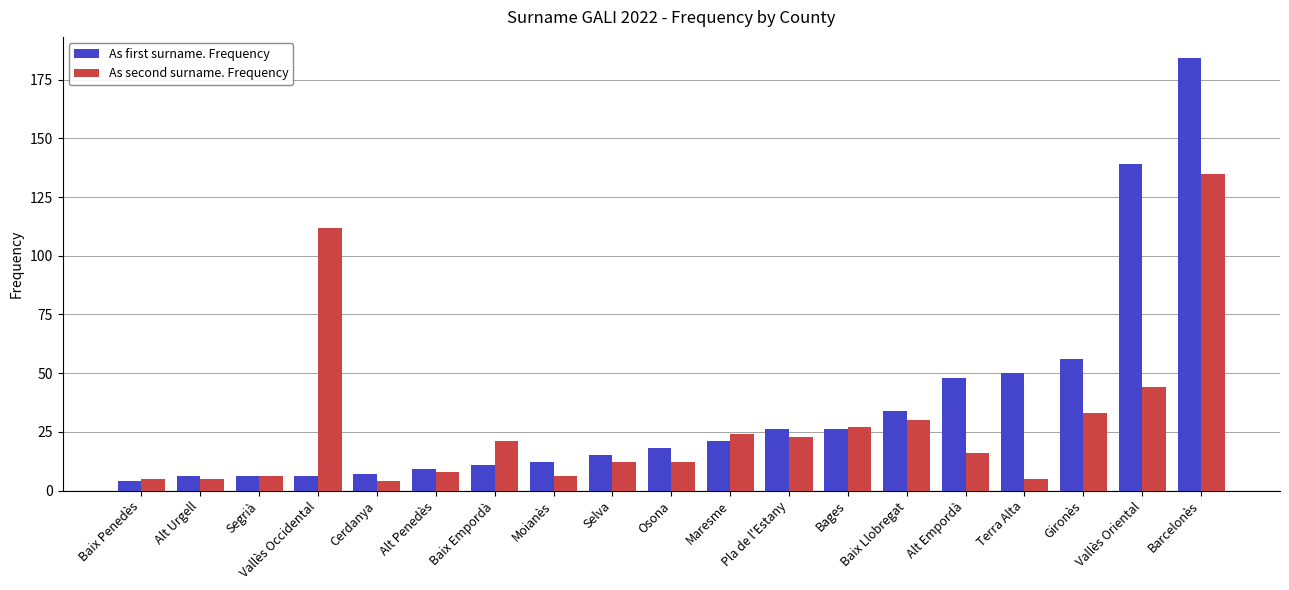

Read the As second surname. Frequency value at Osona, to the nearest 10.

10